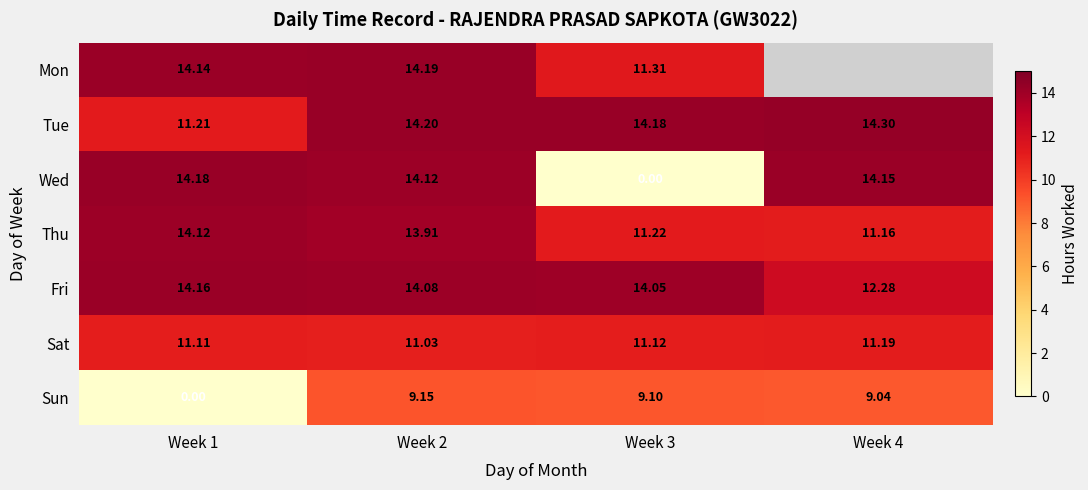

What is the greatest value displayed?

14.3